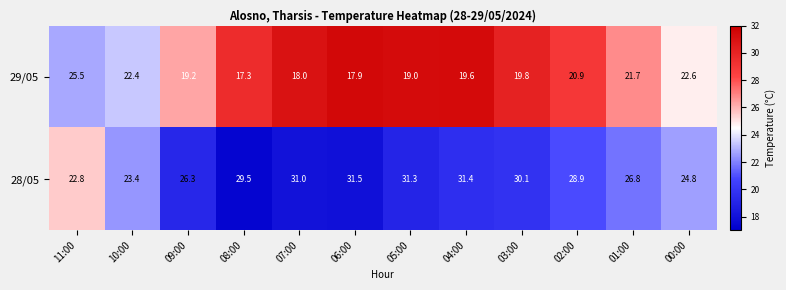

At which category is the sum across all series the highest?

04:00